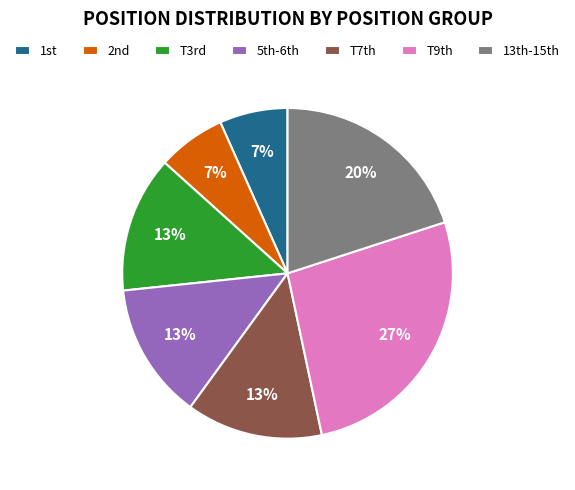

How many slices are in this pie chart?

7